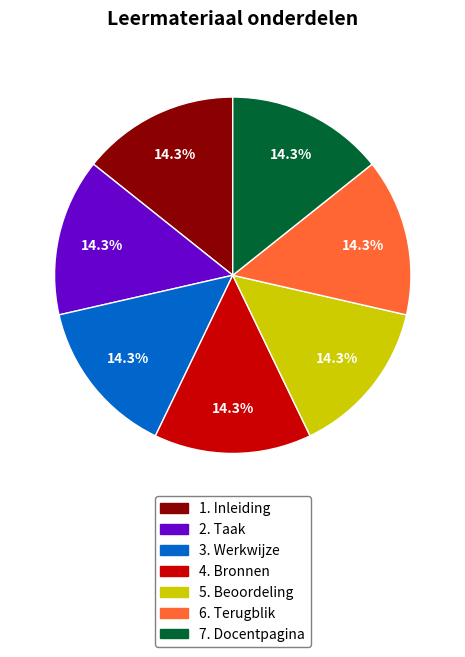

To the nearest percent, what is the combined percentage of 6. Terugblik and 5. Beoordeling?

29%